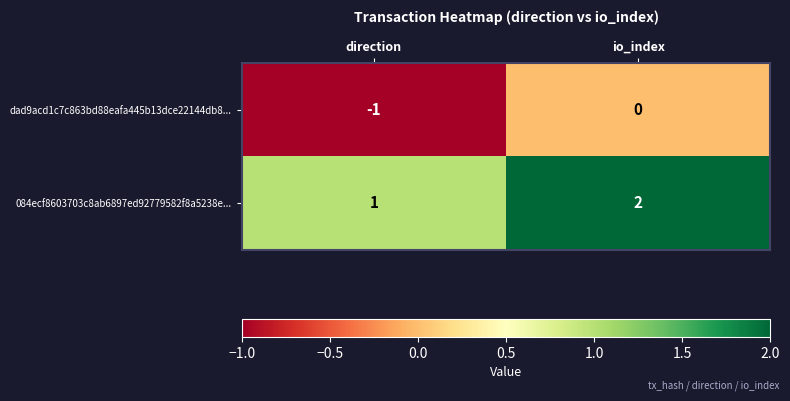

What is the sum of the 084ecf8603703c8ab6897ed92779582f8a5238e... values at direction and io_index?

3